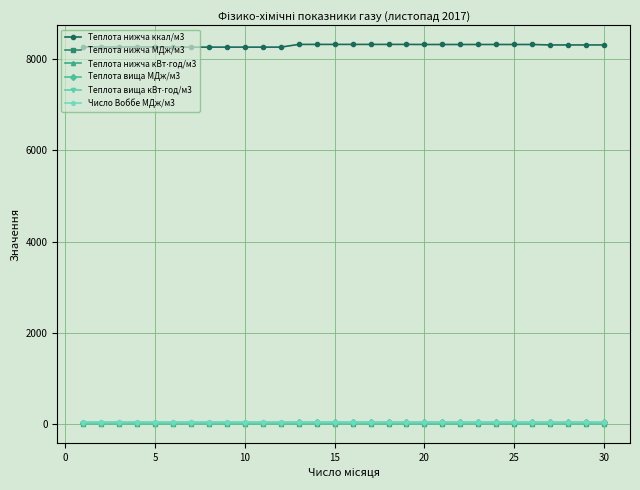

Which series has the widest spread of values?

Теплота нижча ккал/м3